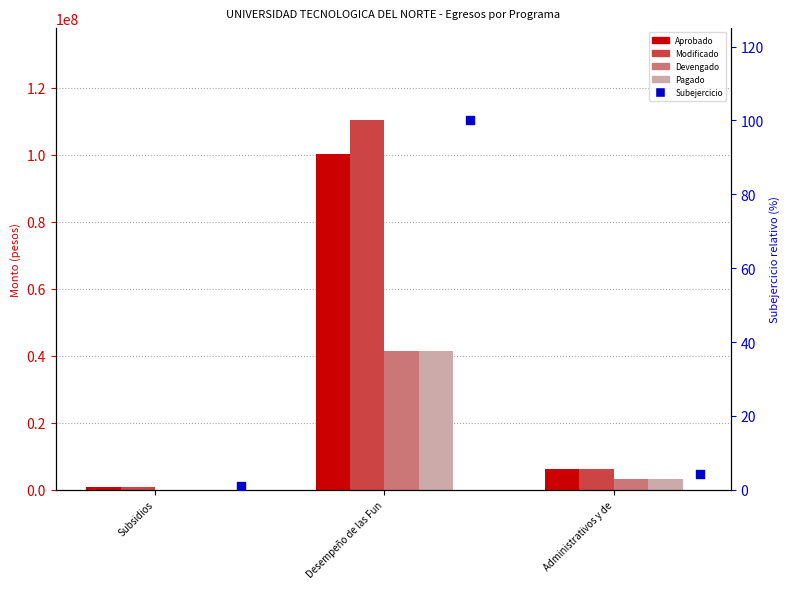

Which series contains the highest Y value?

Modificado